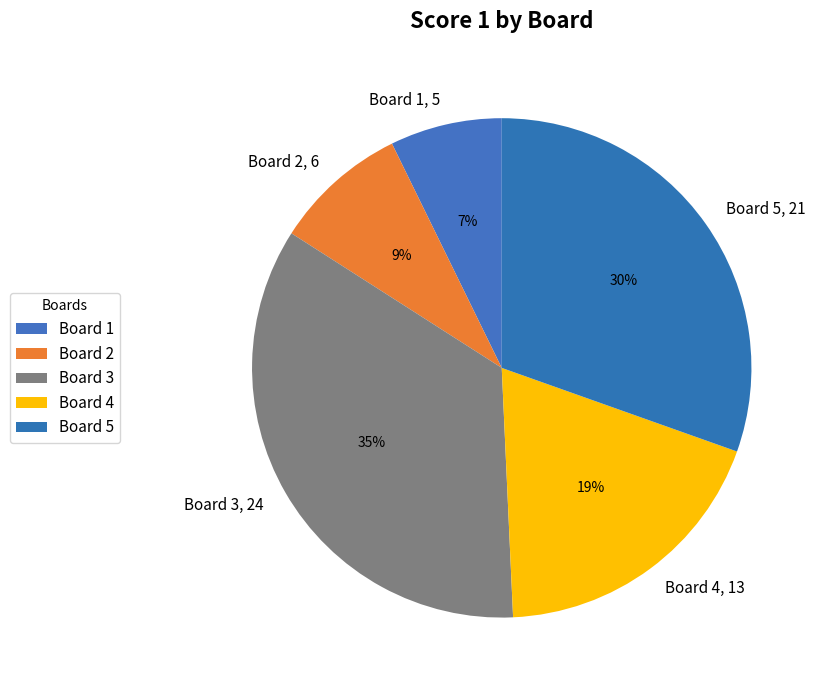

Does any single category account for the majority?

No